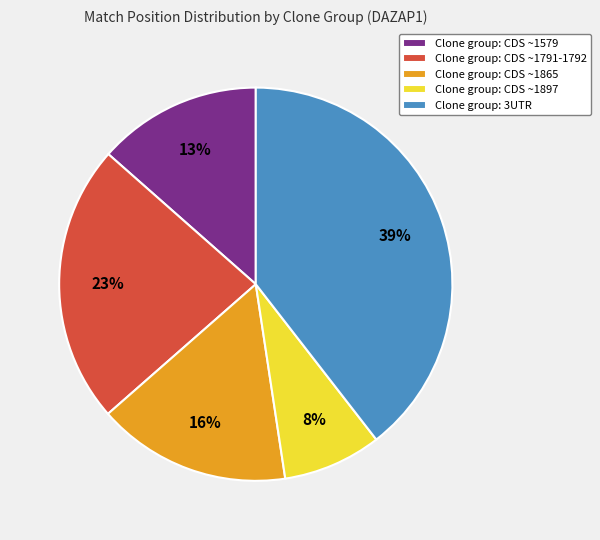

The Clone group: CDS ~1897 slice represents 14% of the pie. True or false?

False